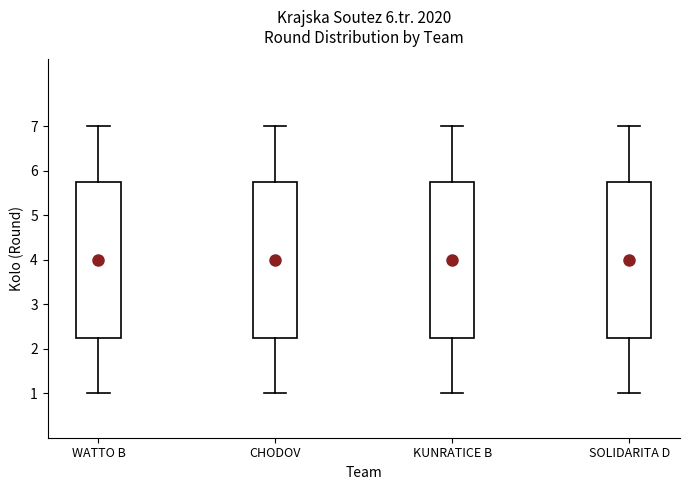

Reading left to right, read every box against the y-axis: the position of its median line, the range the box covers, and the ends of its whiskers. The values are not printed on the chart, so give them approximately, as read against the axis.

WATTO B: median 4.0, box 2.3 to 5.8, whiskers 1.0 to 7.0
CHODOV: median 4.0, box 2.3 to 5.8, whiskers 1.0 to 7.0
KUNRATICE B: median 4.0, box 2.3 to 5.8, whiskers 1.0 to 7.0
SOLIDARITA D: median 4.0, box 2.3 to 5.8, whiskers 1.0 to 7.0